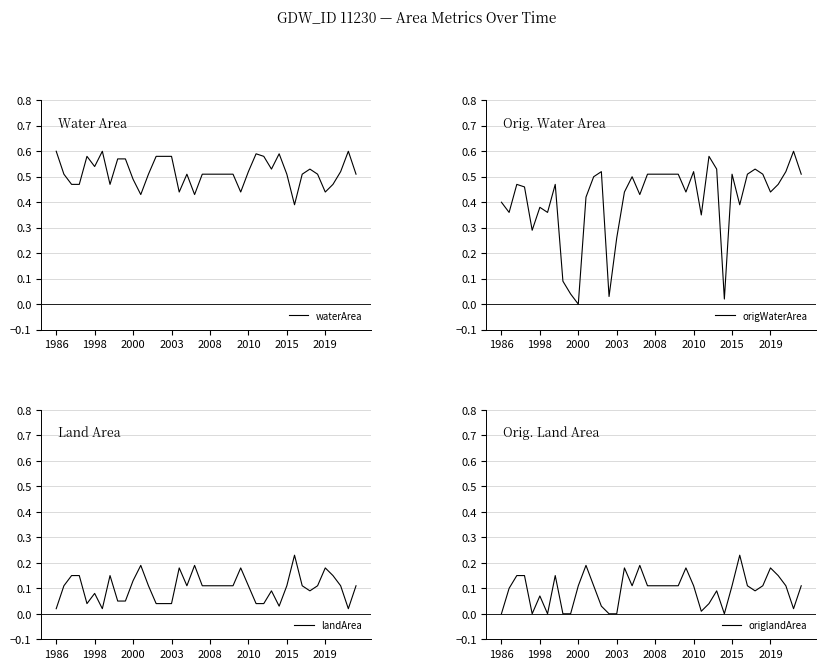

What is the average value of the origlandArea series?

0.1